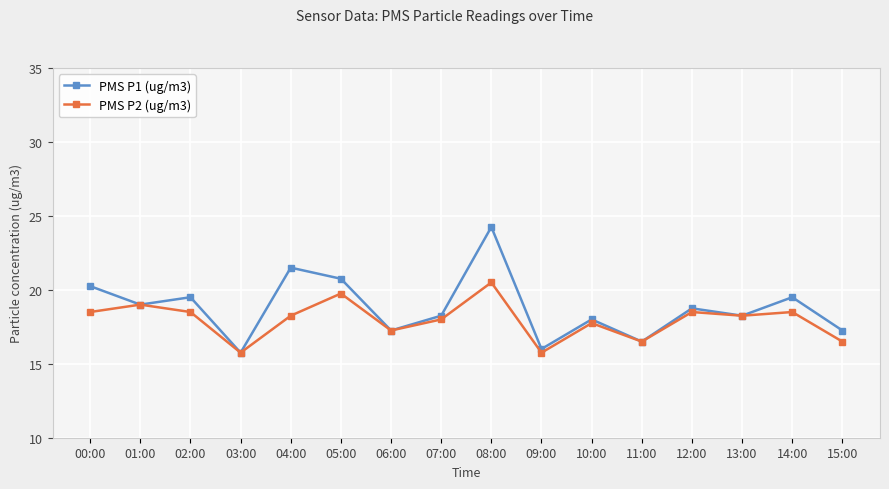

What is the average value of the PMS P2 (ug/m3) series?

18.0